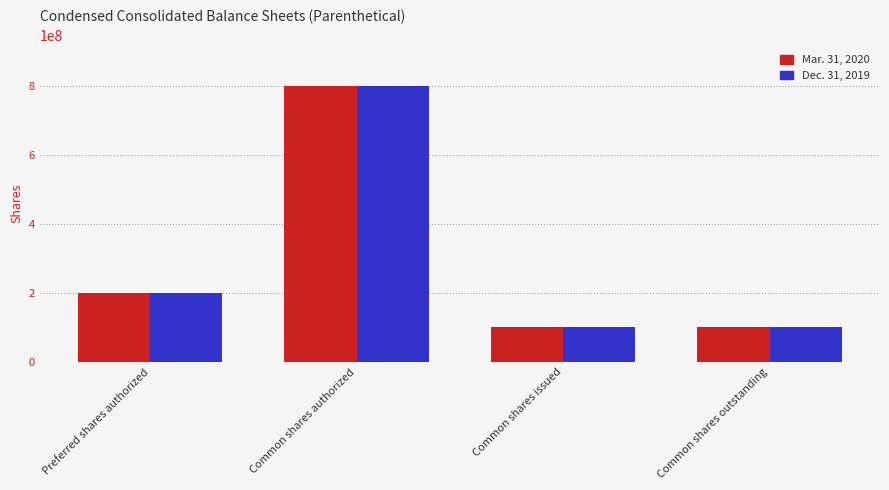

Does the chart contain any negative values?

No